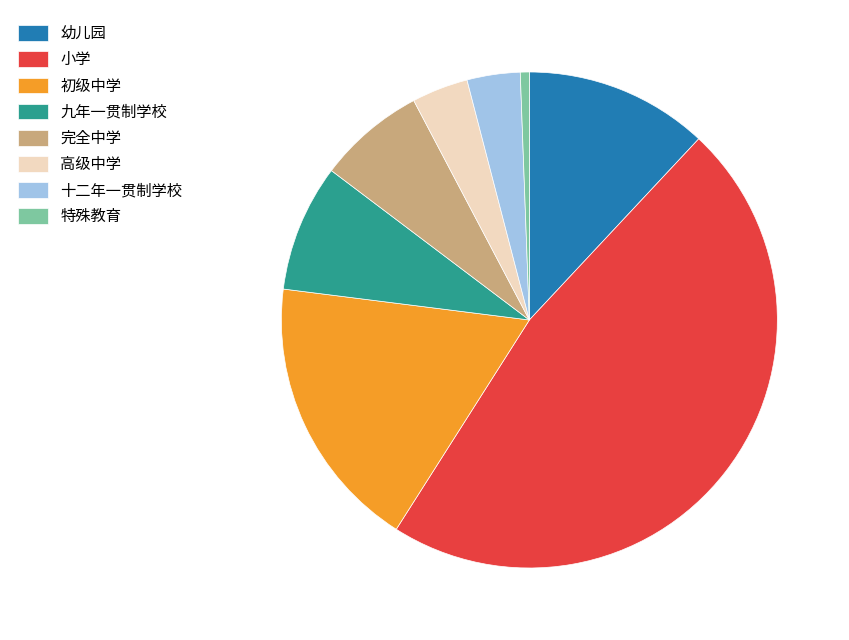

Is the sum of 初级中学 and 幼儿园 greater than half?

No